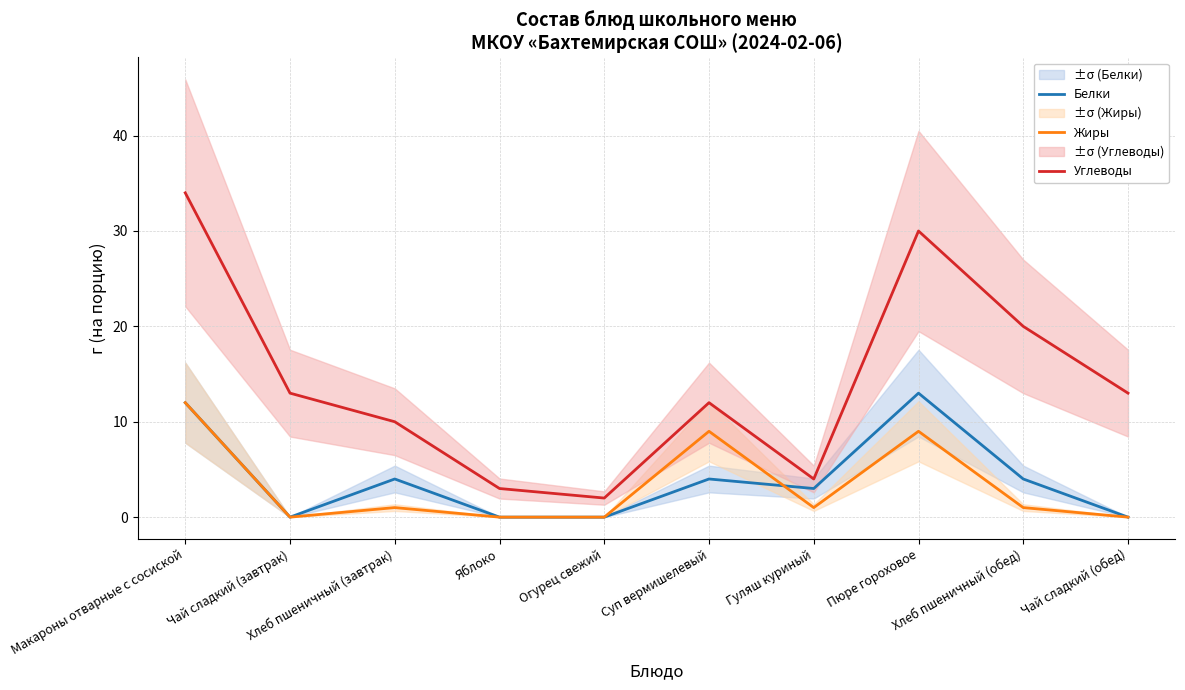

True or false: Жиры and Углеводы cross at least once.

False